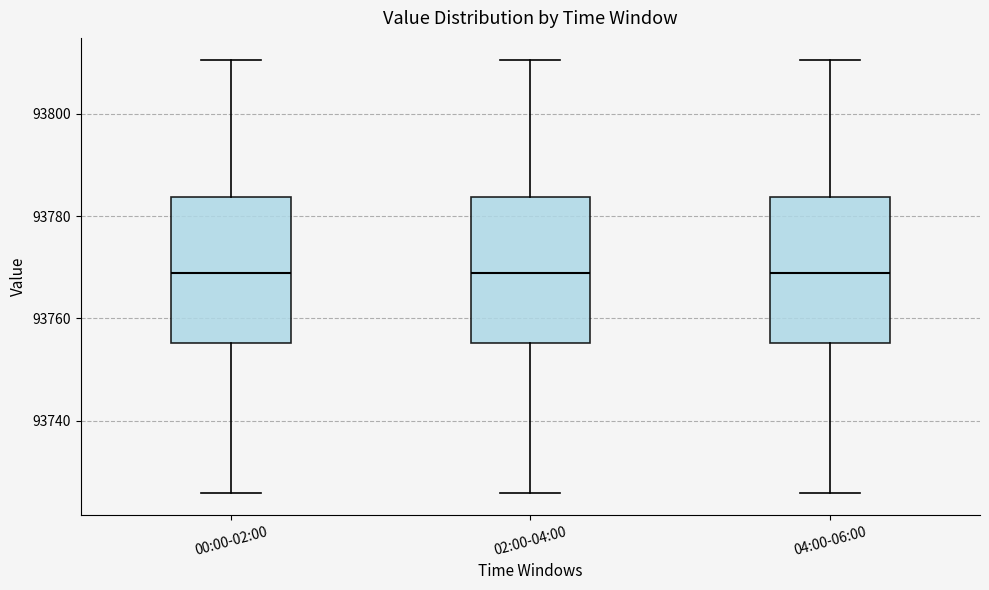

Where does the lower whisker of the box for 02:00-04:00 end on the y-axis? The values are not printed on the chart, so give them approximately, as read against the axis.

93726